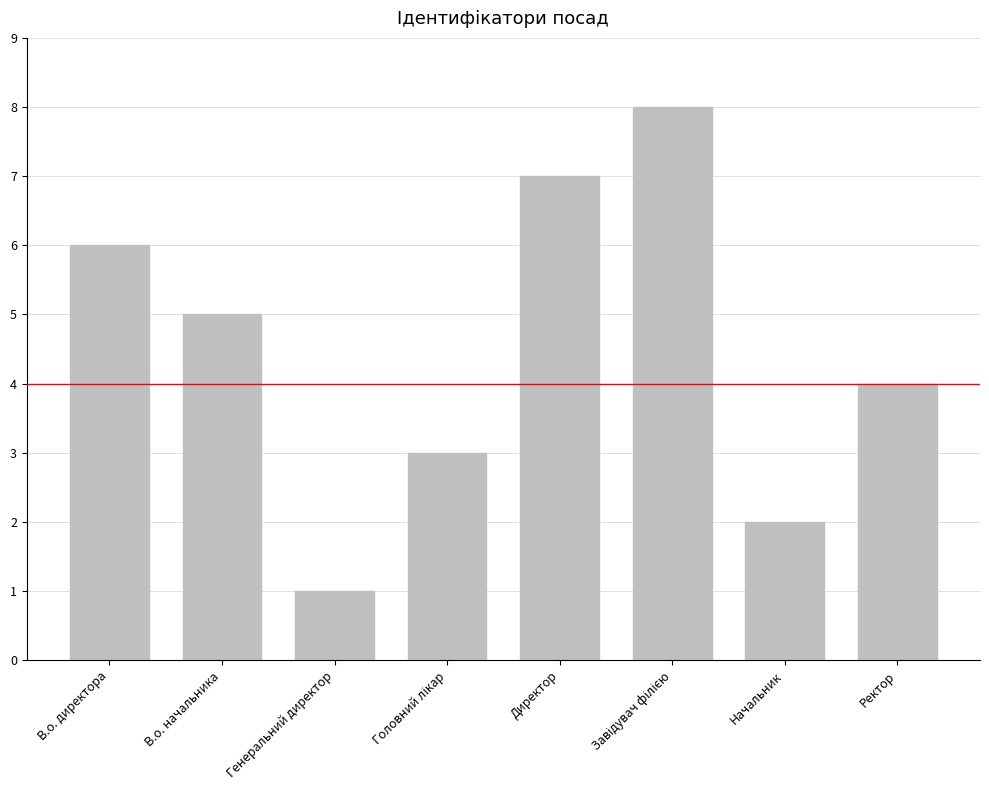

What is the maximum value shown in the chart?

8